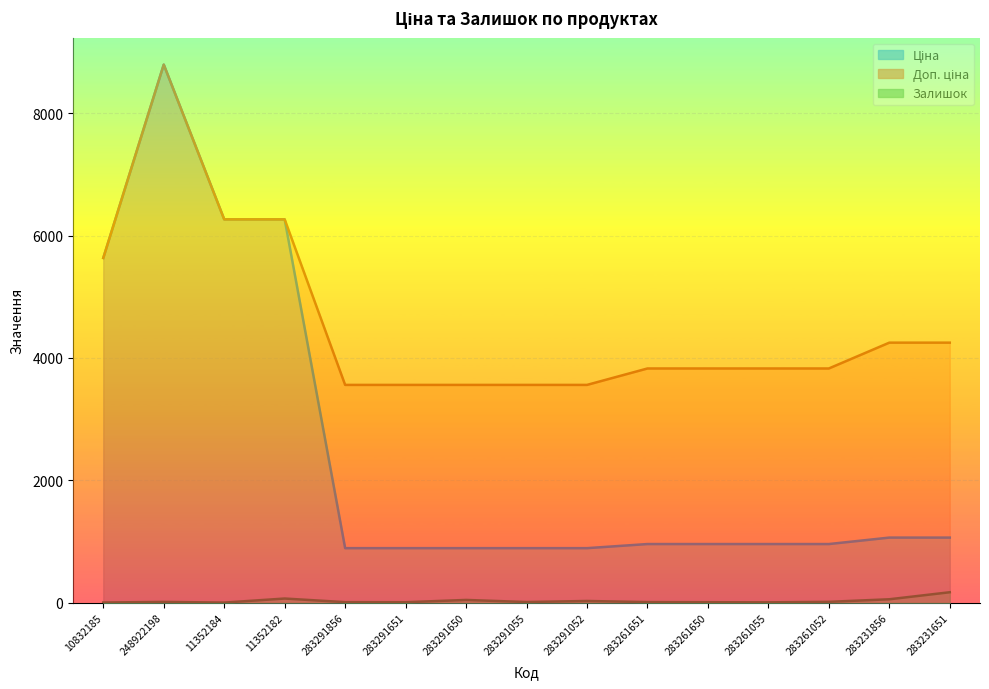

Read the Доп. ціна value at 283291055.

3559.7